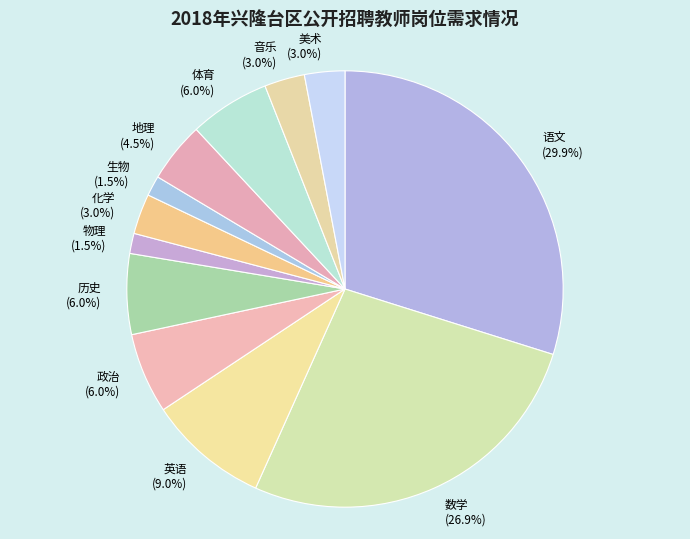

Does 体育 represent more than half of the total?

No